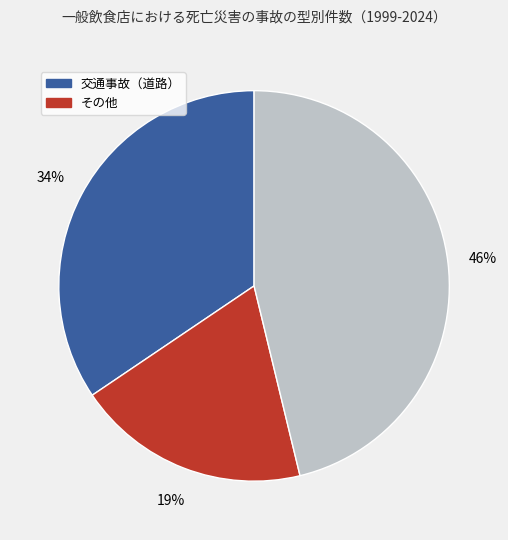

Does any single category account for the majority?

No